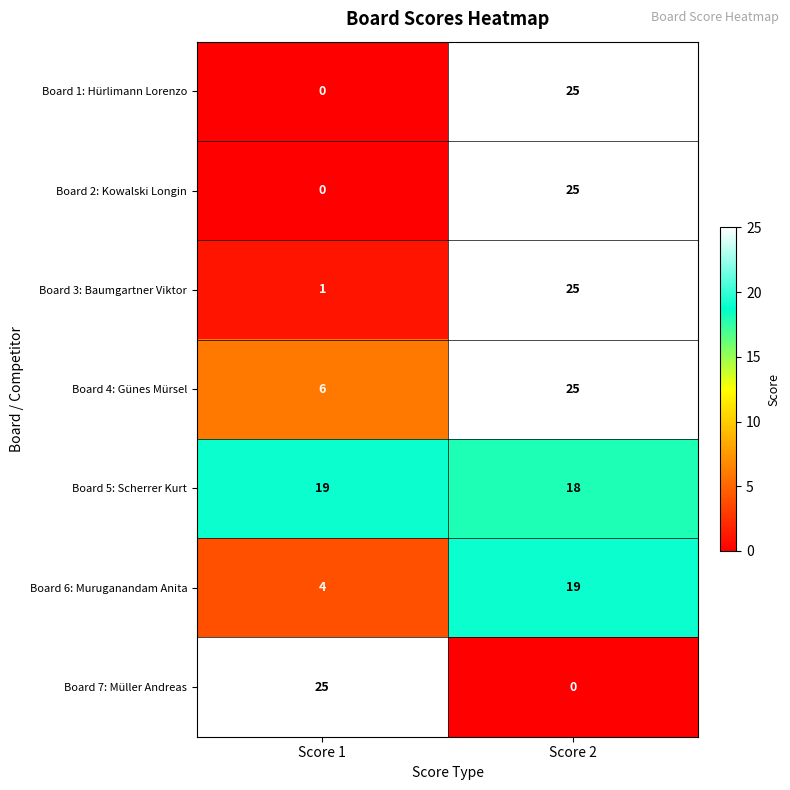

Count the number of categories in the chart.

2